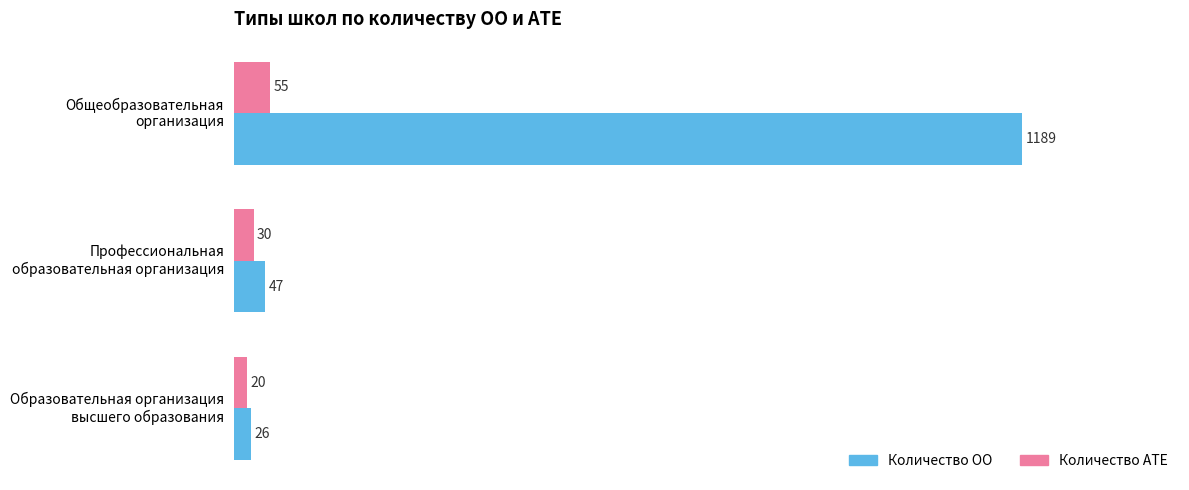

Rank the series by their maximum value, from highest to lowest.

Количество ОО, Количество АТЕ